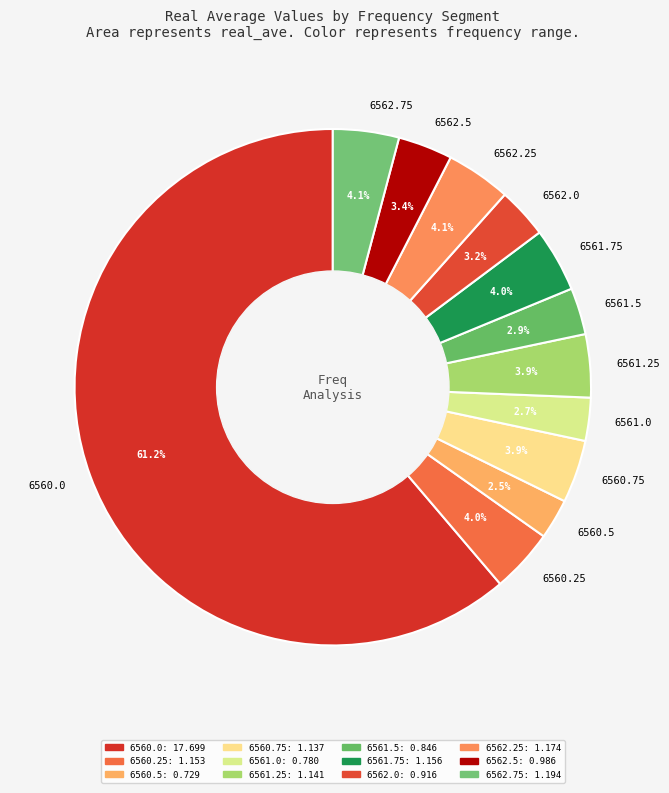

Is there a majority slice in this chart?

Yes